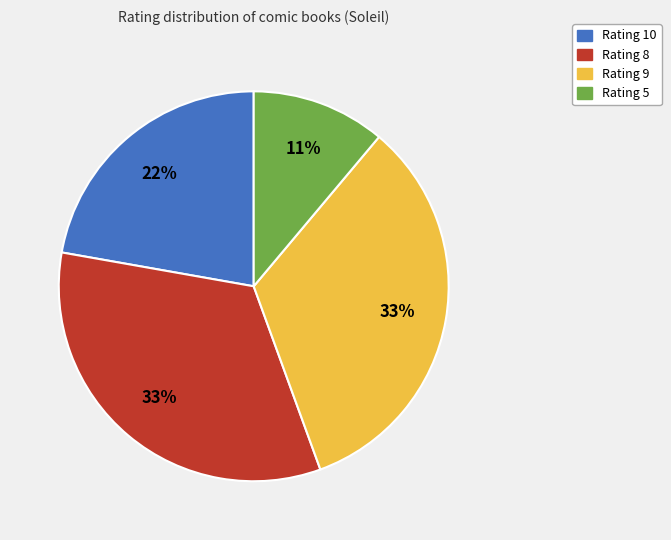

Is there any slice that represents more than half of the pie?

No